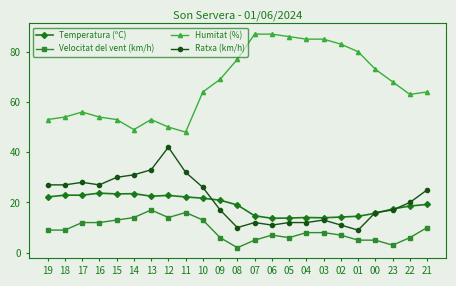

Between 19 and 10, which series saw the biggest shift?

Humitat (%)